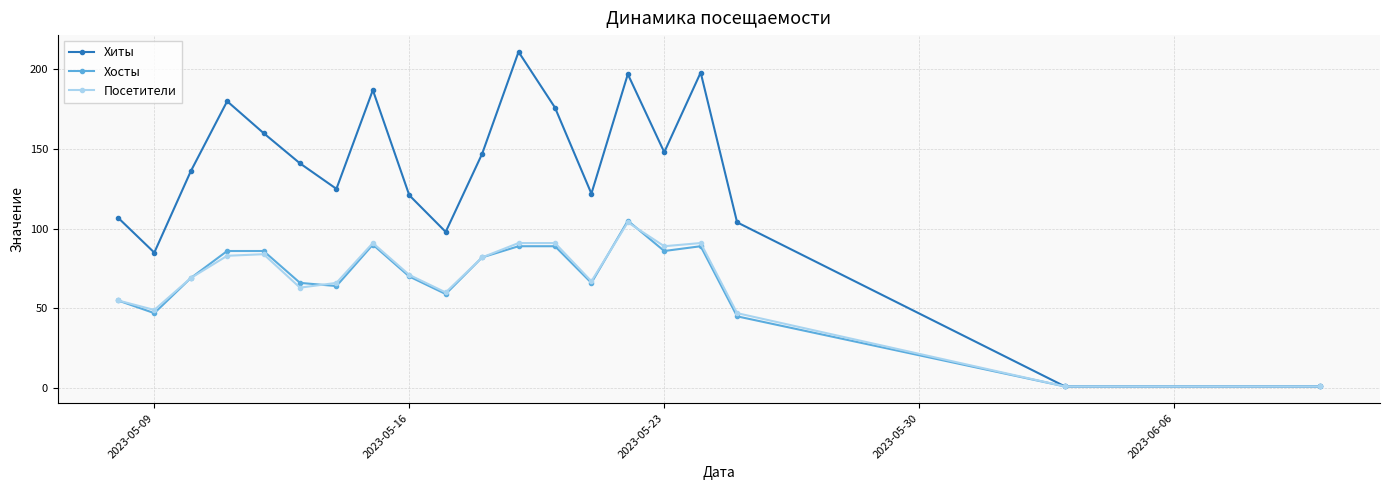

Which series has the largest range (max minus min)?

Хиты